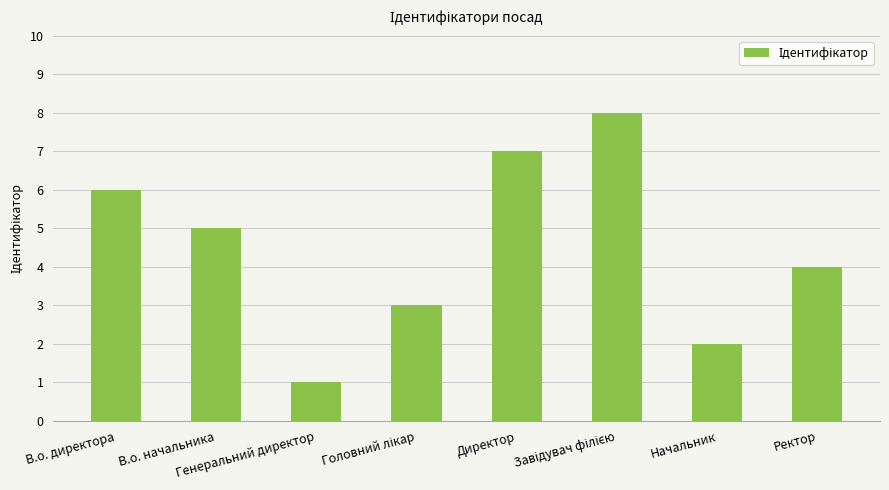

What is the greatest value displayed?

8